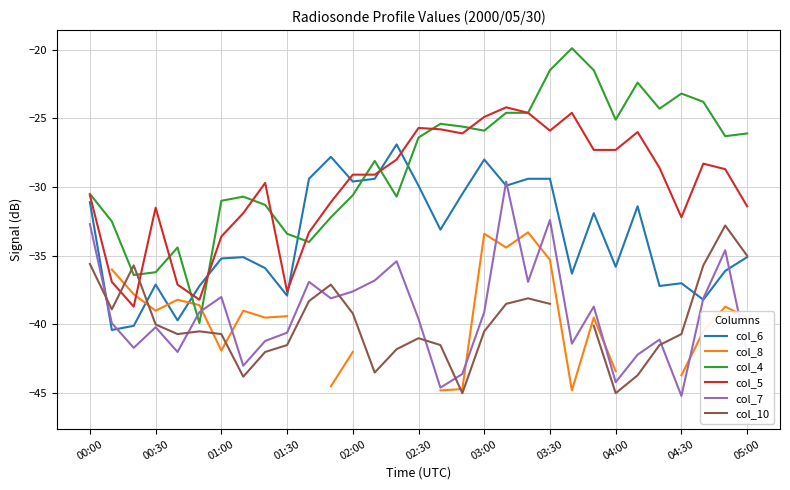

Is it true that col_7 equals -18.4 at 29?

False